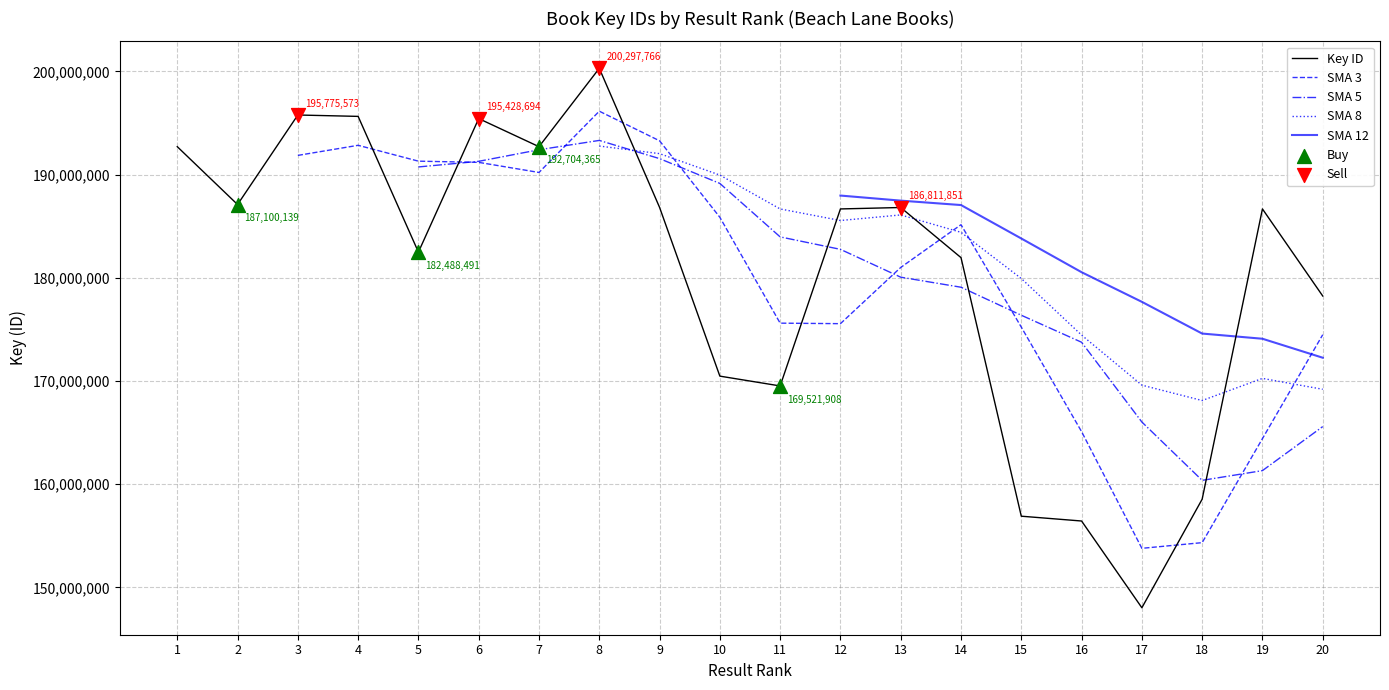

Approximately how many times larger is the value at 1 compared to 4?

1.0